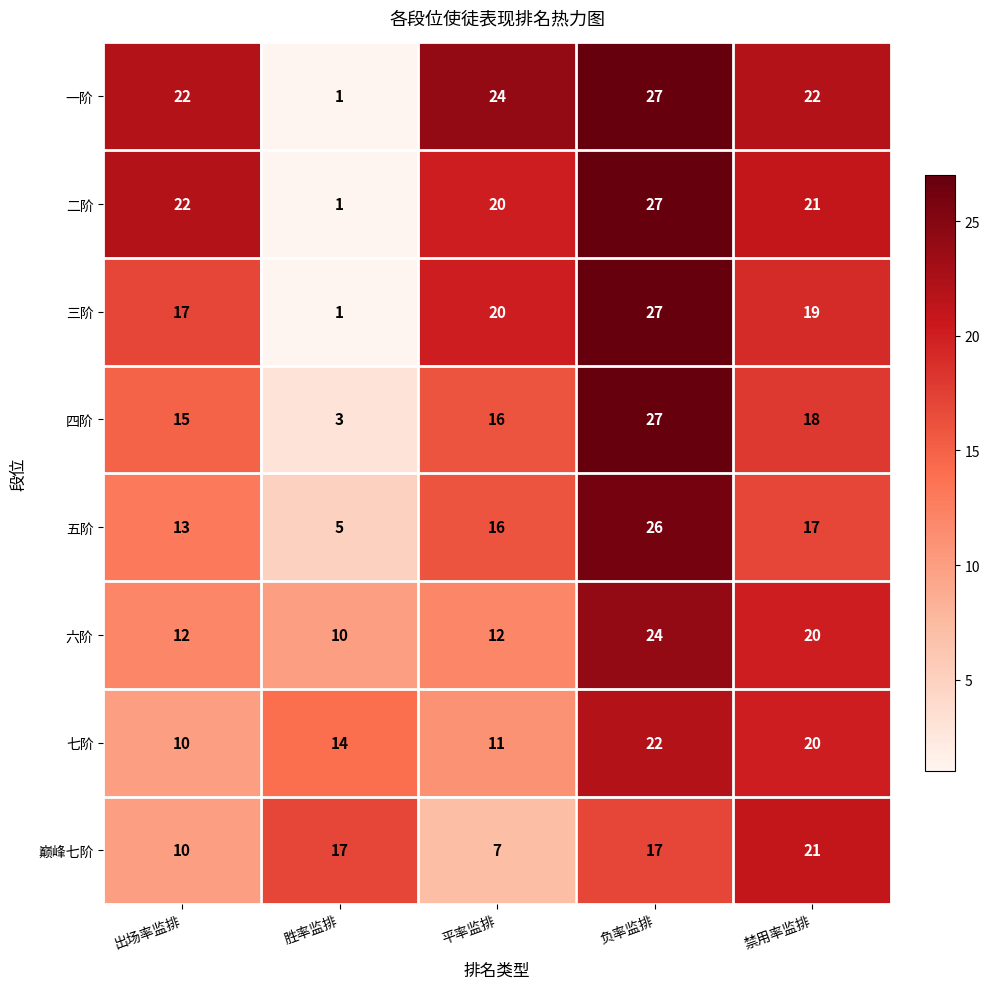

What is the difference between the 一阶 values at 禁用率监排 and 胜率监排?

21